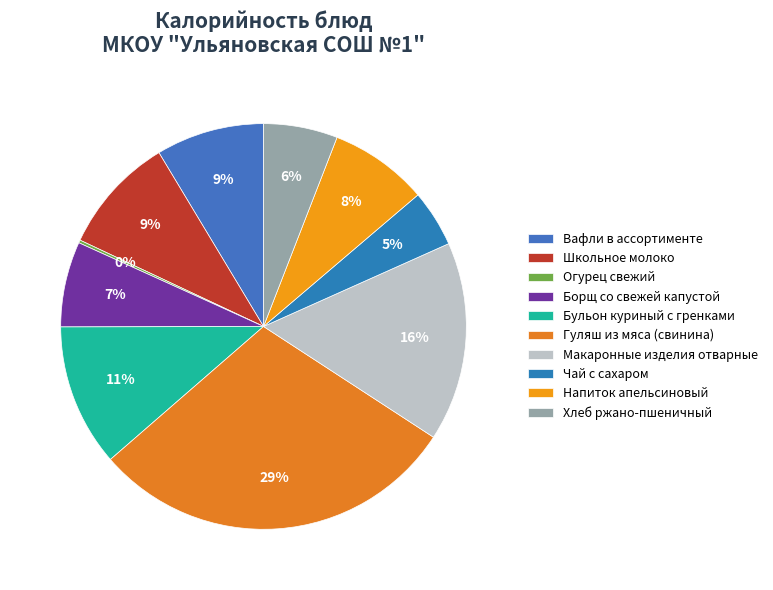

How many slices are in this pie chart?

10